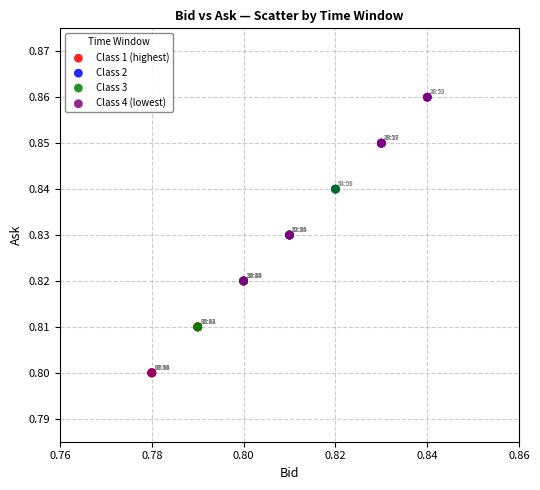

Which series has the widest spread of Y values?

Class 4 (lowest)